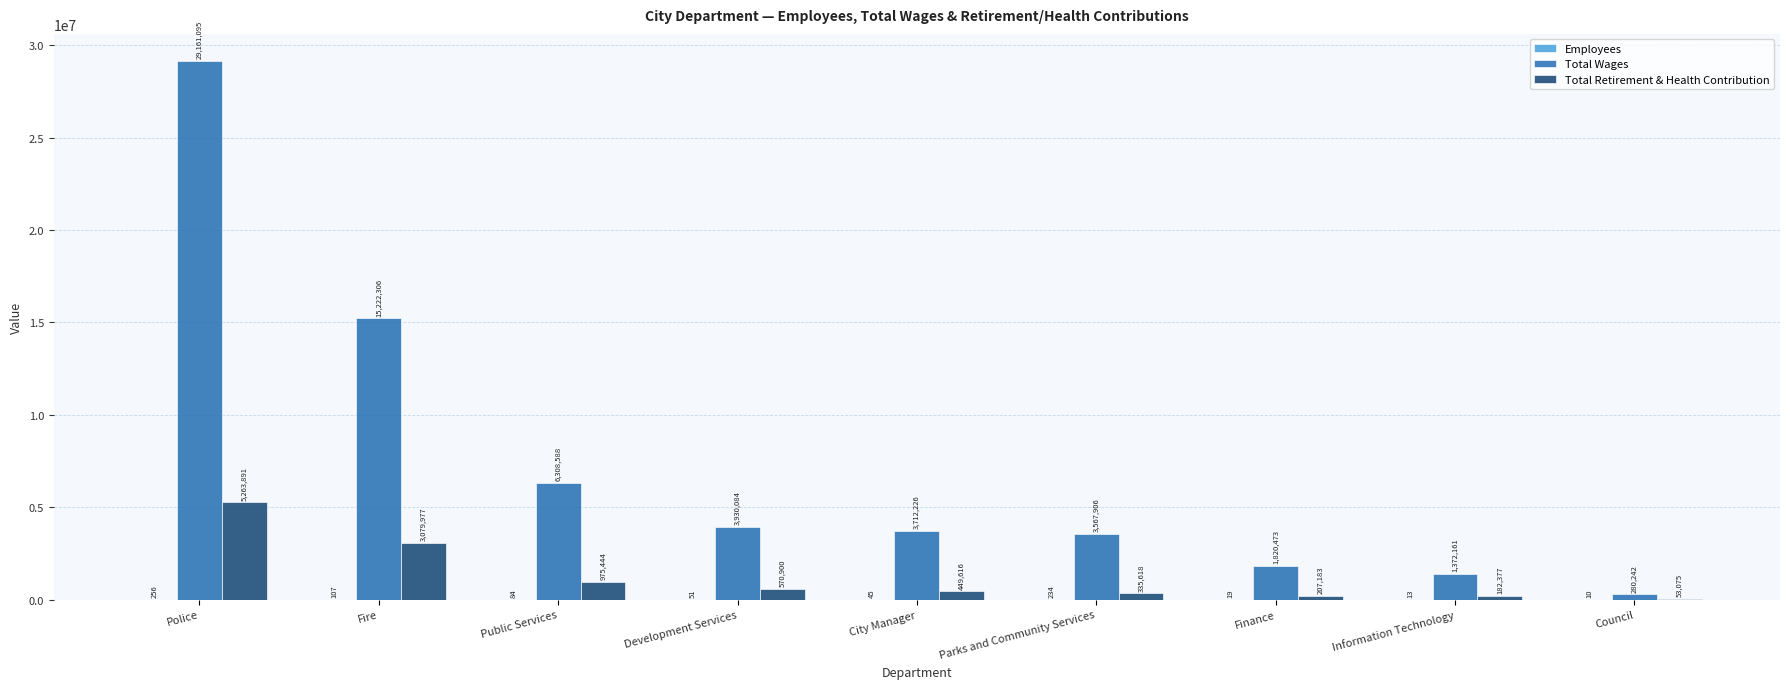

What is the spread (max minus min) of values at Information Technology?

1372148